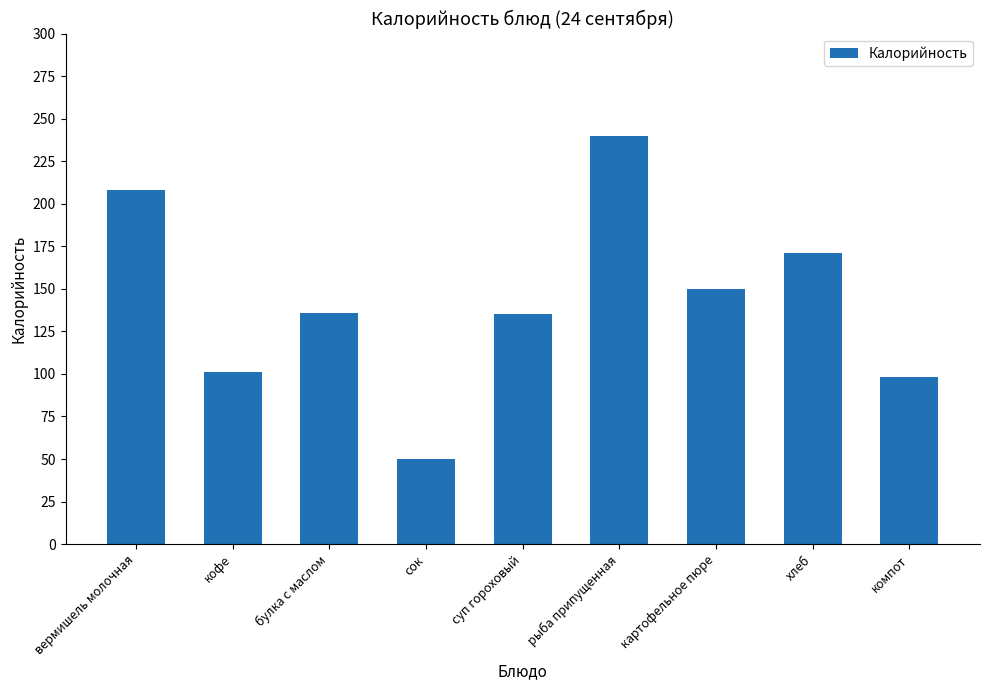

Which has a higher value, кофе or хлеб?

хлеб